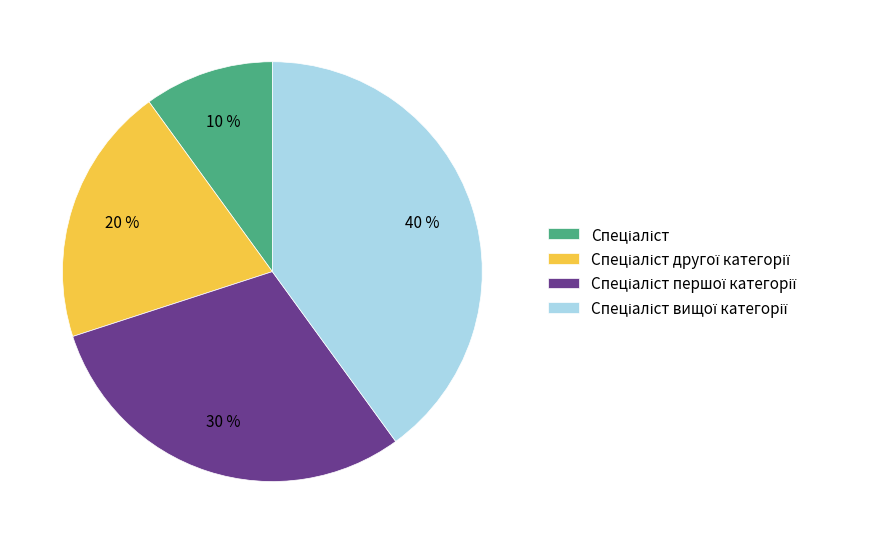

To the nearest percent, what is the difference between the largest and smallest slice percentages?

30%